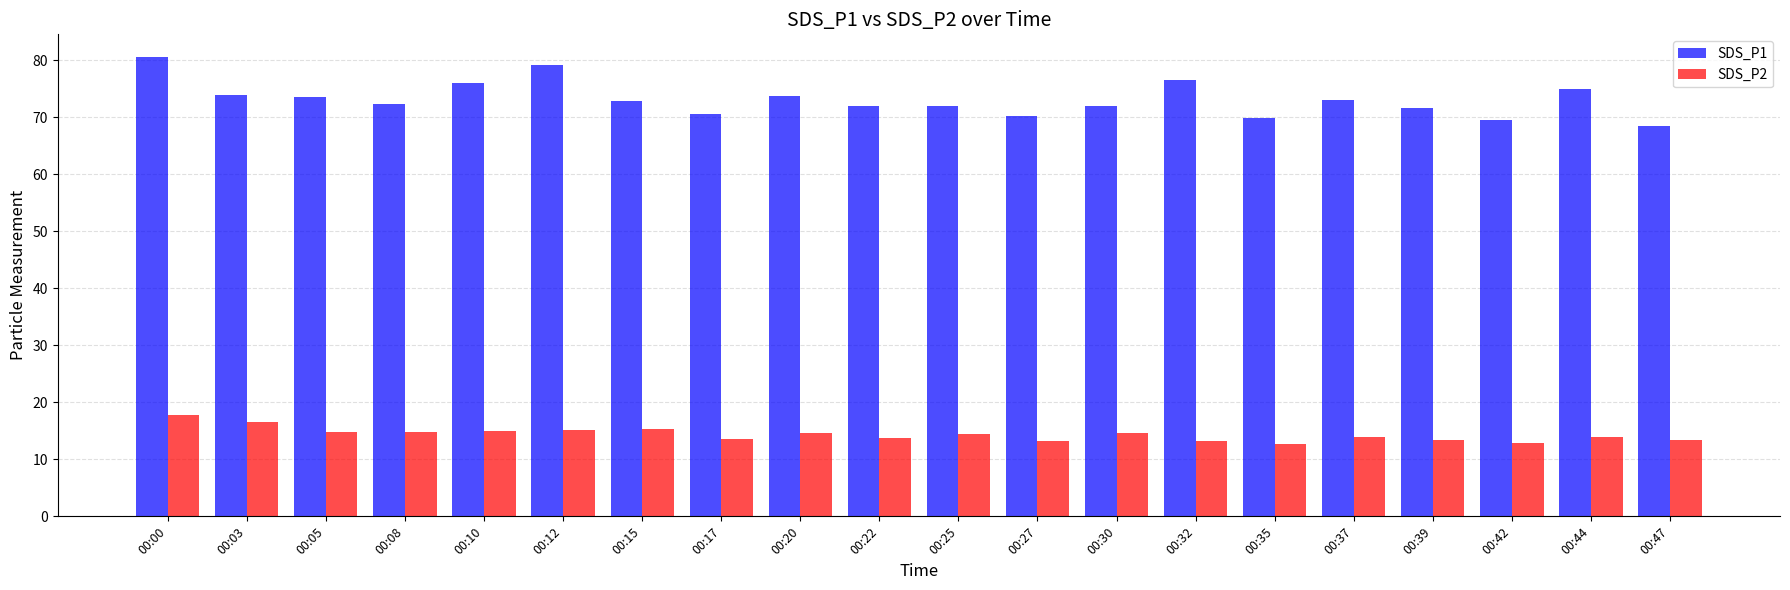

What is the difference between the maximum and minimum values in the SDS_P2 series?

5.0